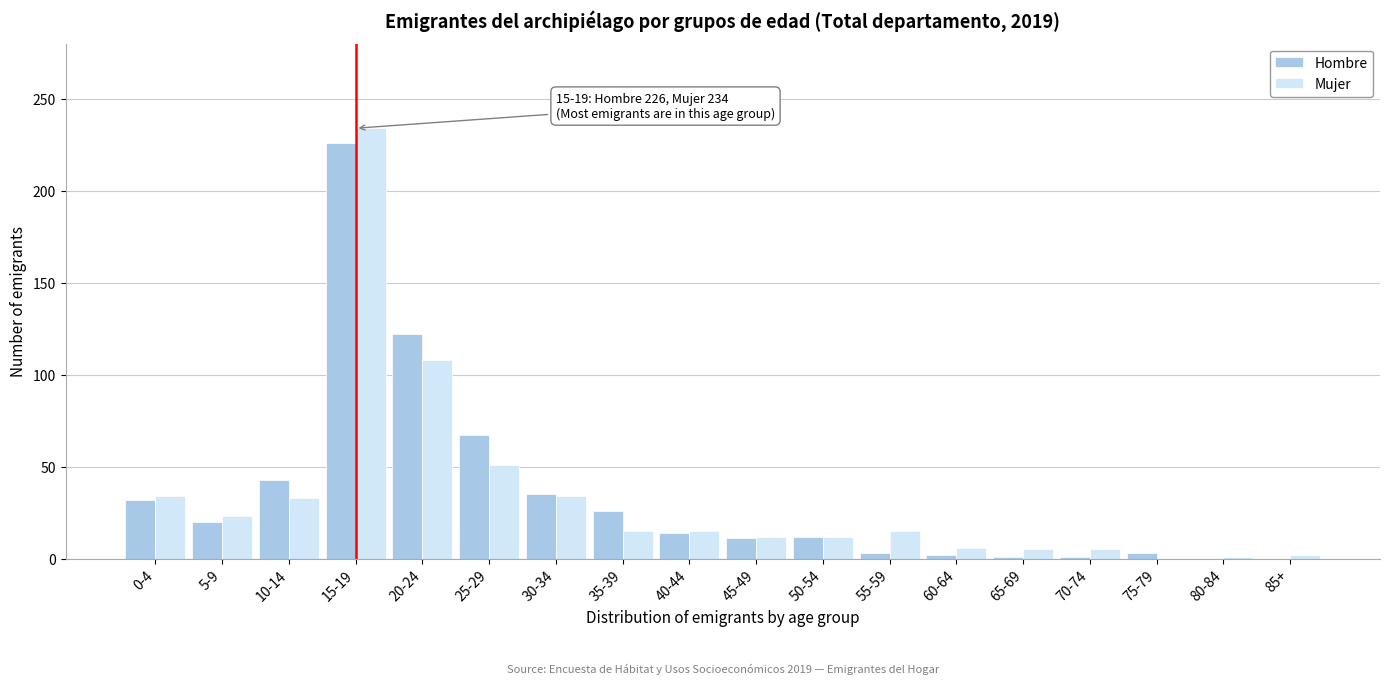

What is the highest value of the Mujer series?

234